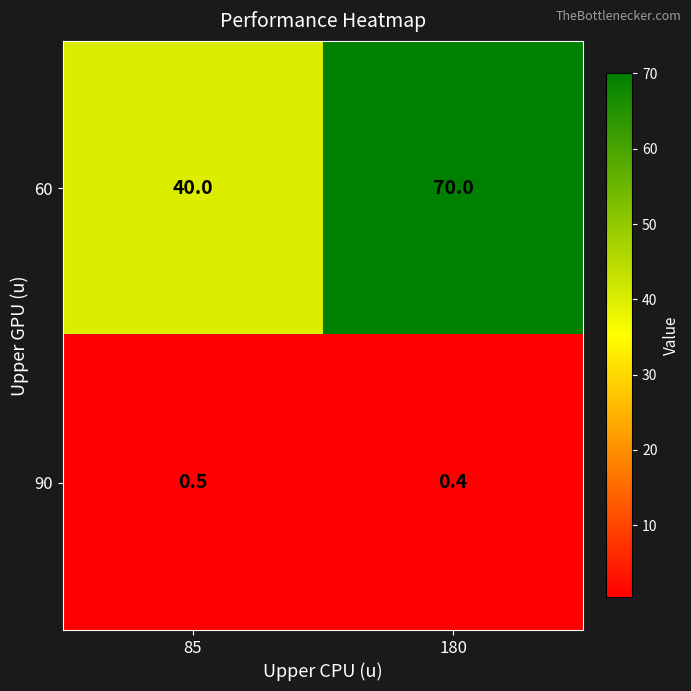

Which series has the largest range (max minus min)?

60